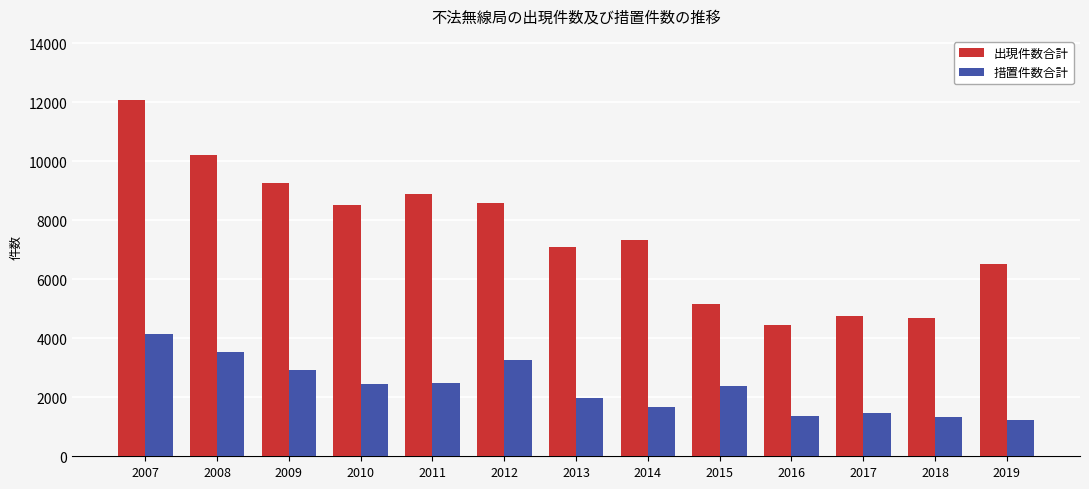

Rank the series at 2019 from lowest to highest value.

措置件数合計, 出現件数合計